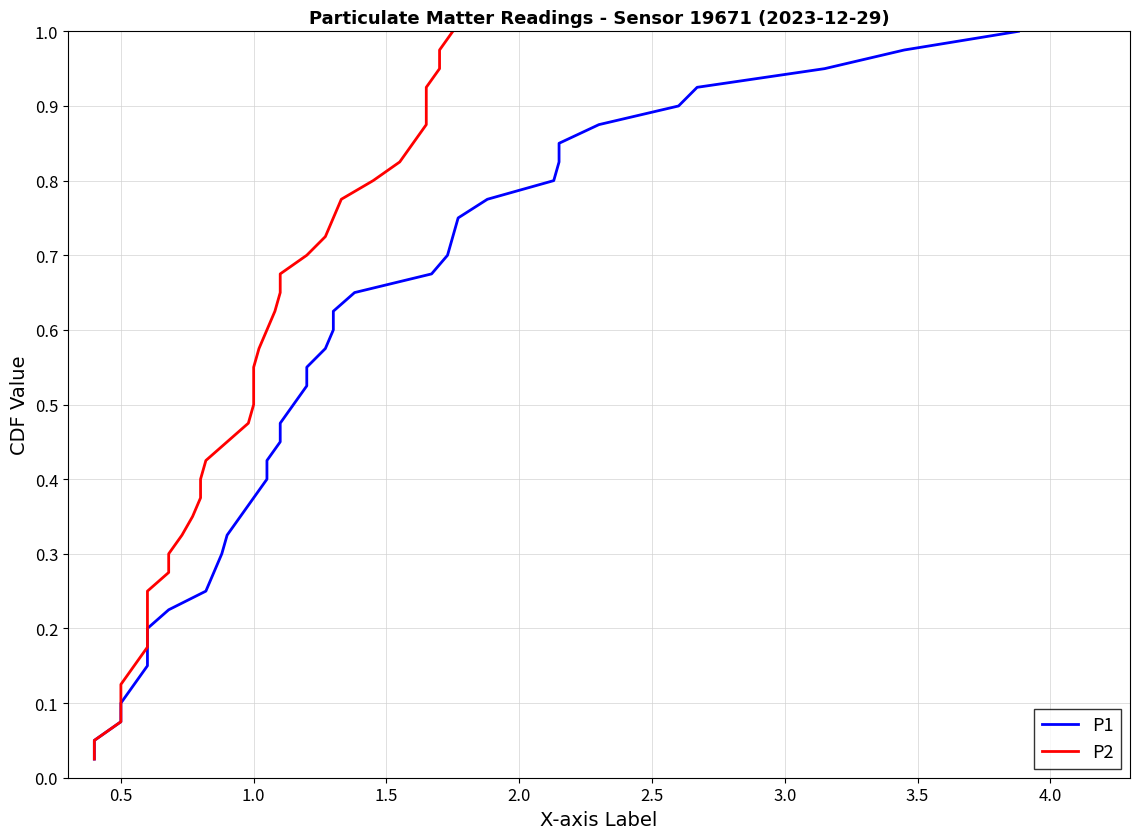

What is the difference between the maximum and second lowest values in the P1 series?

0.9